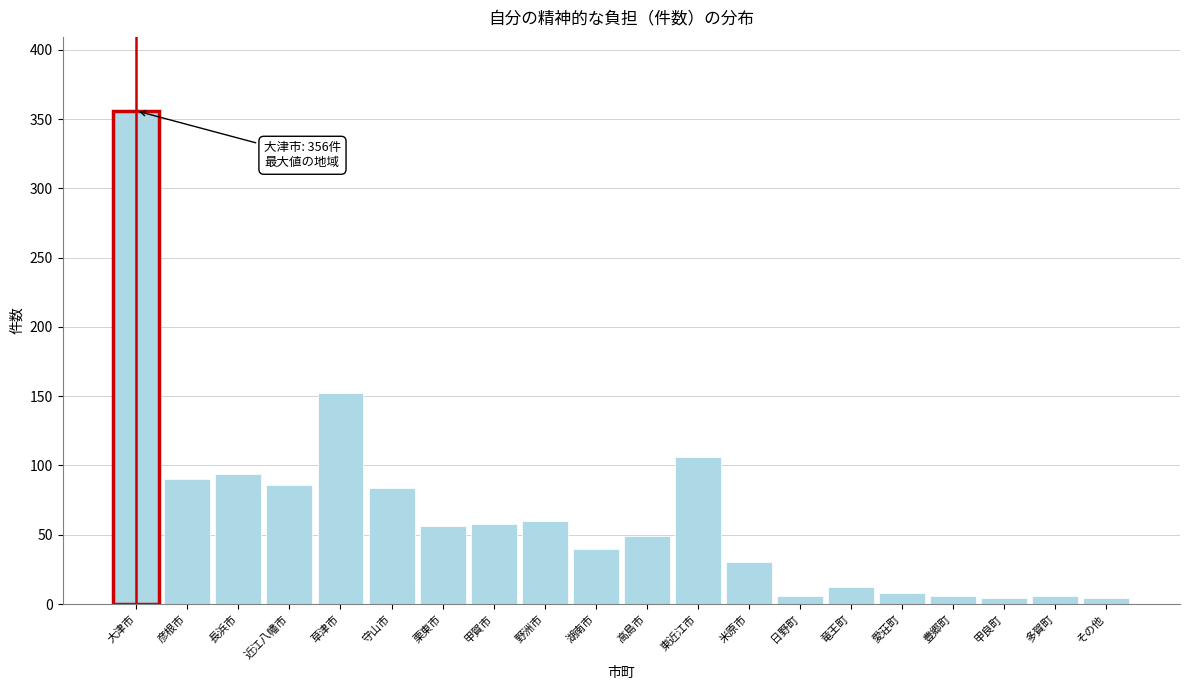

Reading left to right, extract all data points from this chart.

大津市=356	彦根市=90	長浜市=94	近江八幡市=86	草津市=152	守山市=84	栗東市=56	甲賀市=58	野洲市=60	湖南市=40	高島市=49	東近江市=106	米原市=30	日野町=6	竜王町=12	愛荘町=8	豊郷町=6	甲良町=4	多賀町=6	その他=4